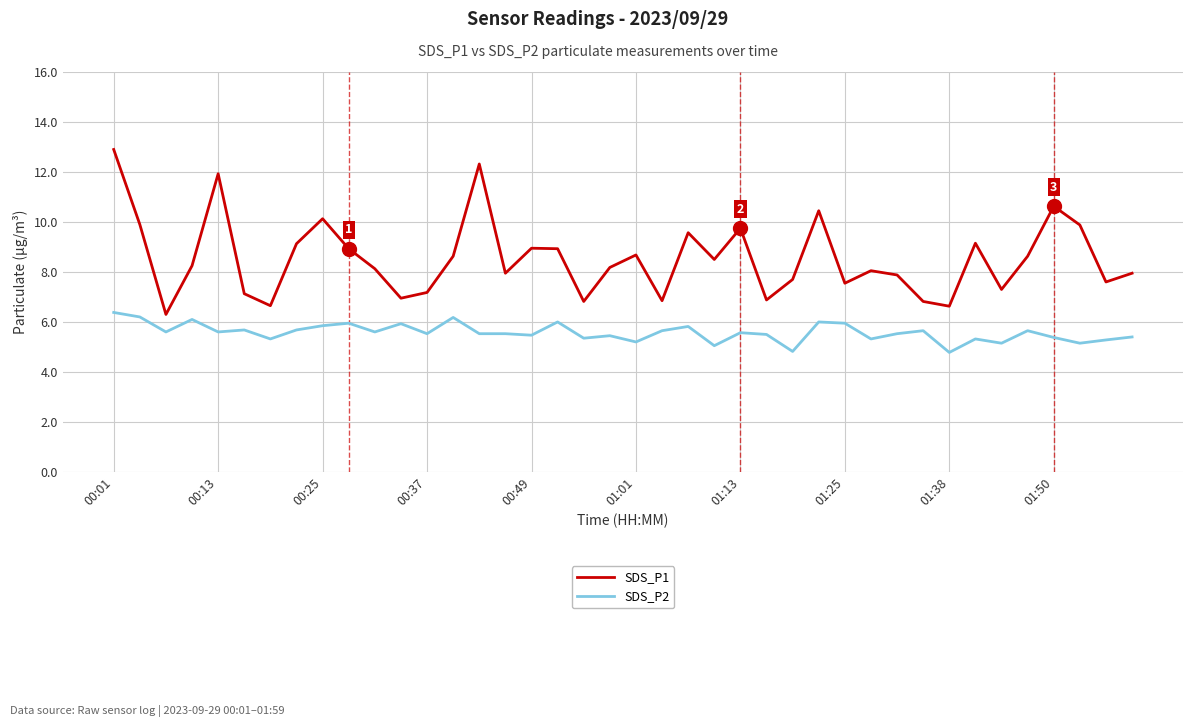

True or false: SDS_P1 and SDS_P2 intersect in this chart.

False